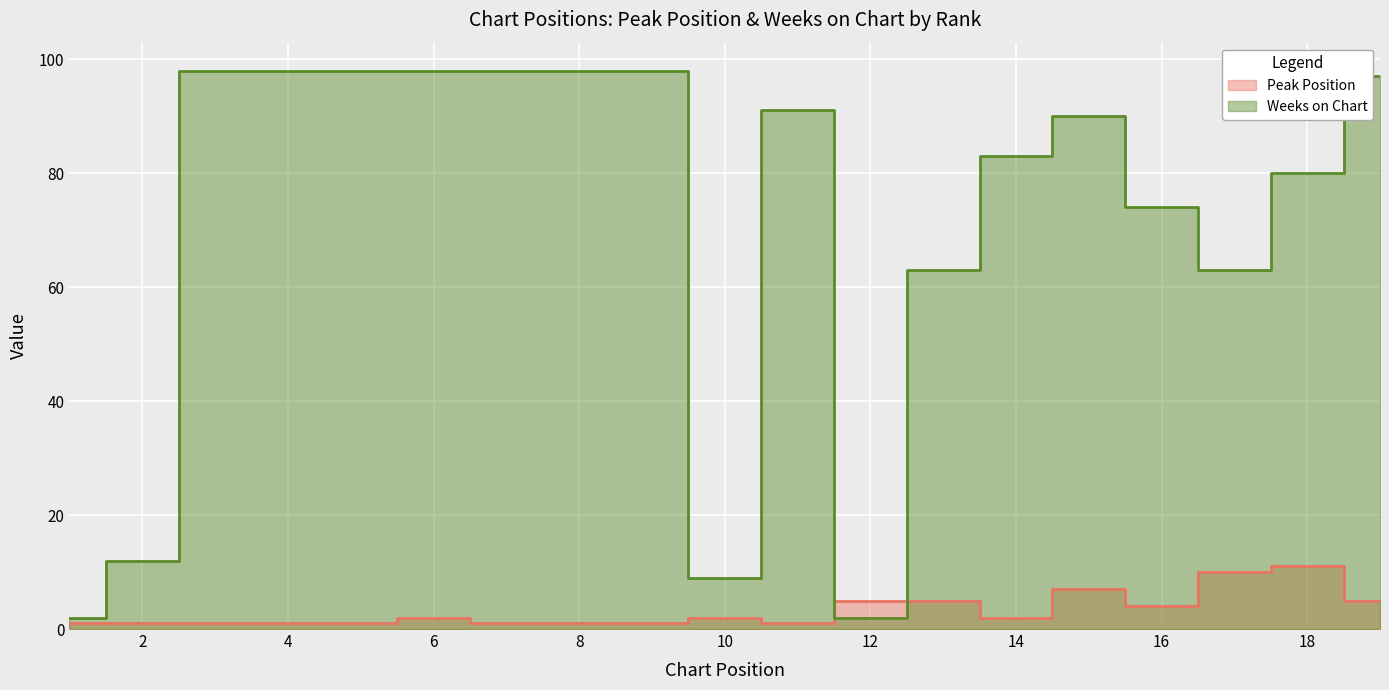

Reading right to left, extract all data points from this chart.

Peak Position: 19=5	18=11	17=10	16=4	15=7	14=2	13=5	12=5	11=1	10=2	9=1	8=1	7=1	6=2	5=1	4=1	3=1	2=1	1=1
Weeks on Chart: 19=97	18=80	17=63	16=74	15=90	14=83	13=63	12=2	11=91	10=9	9=98	8=98	7=98	6=98	5=98	4=98	3=98	2=12	1=2